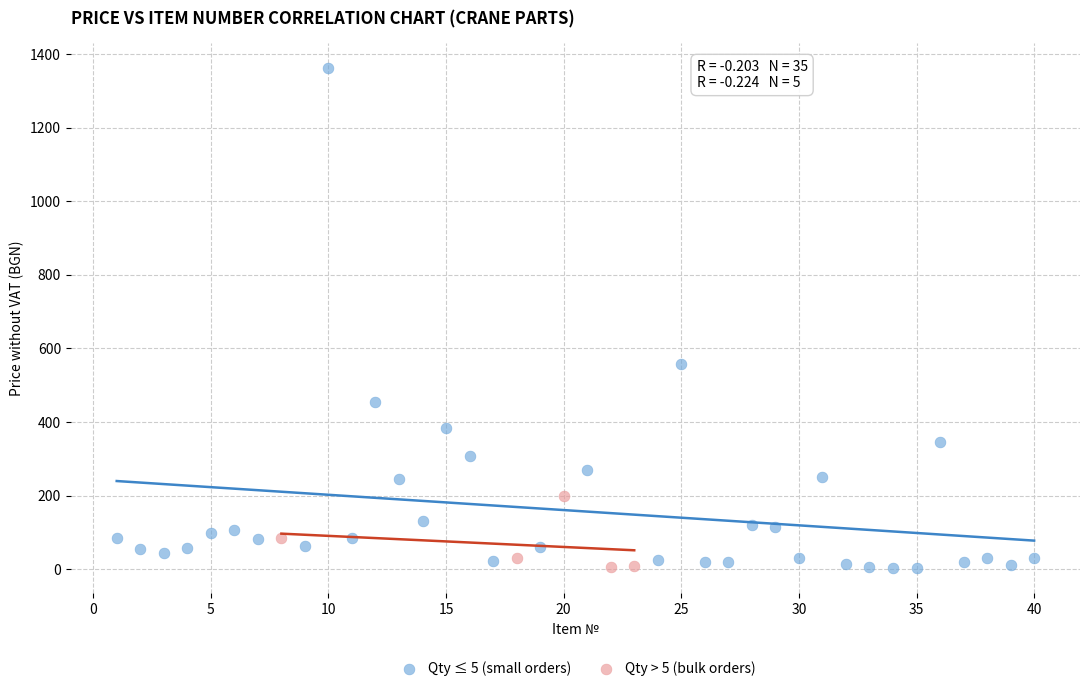

Which series has the widest spread of Y values?

Qty ≤ 5 (small orders)